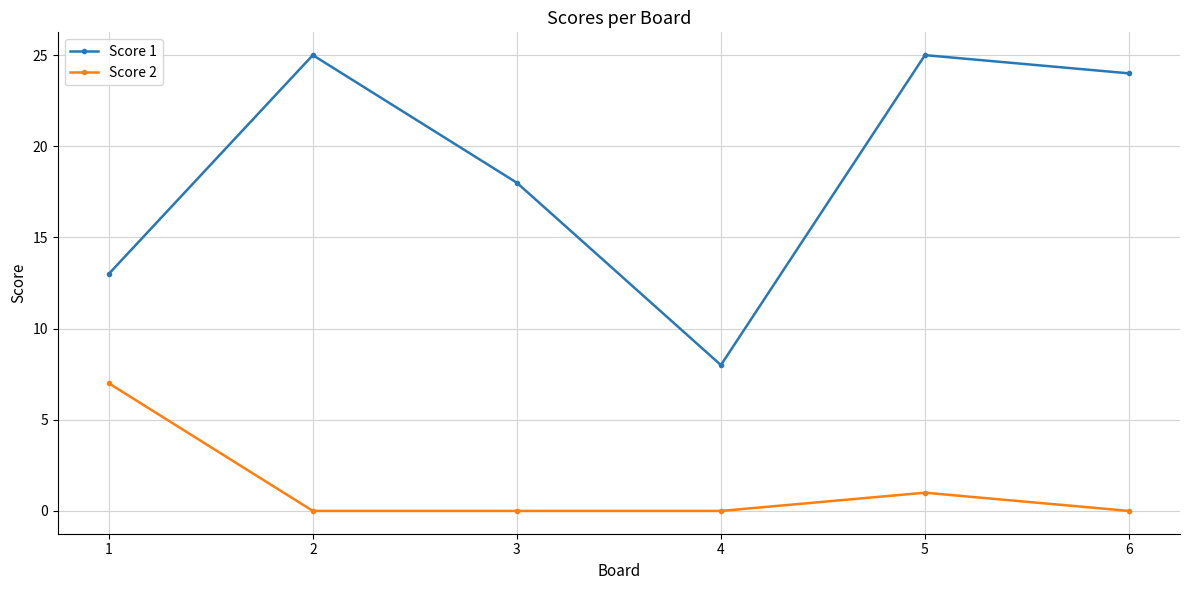

True or false: Score 2 and Score 1 intersect in this chart.

False